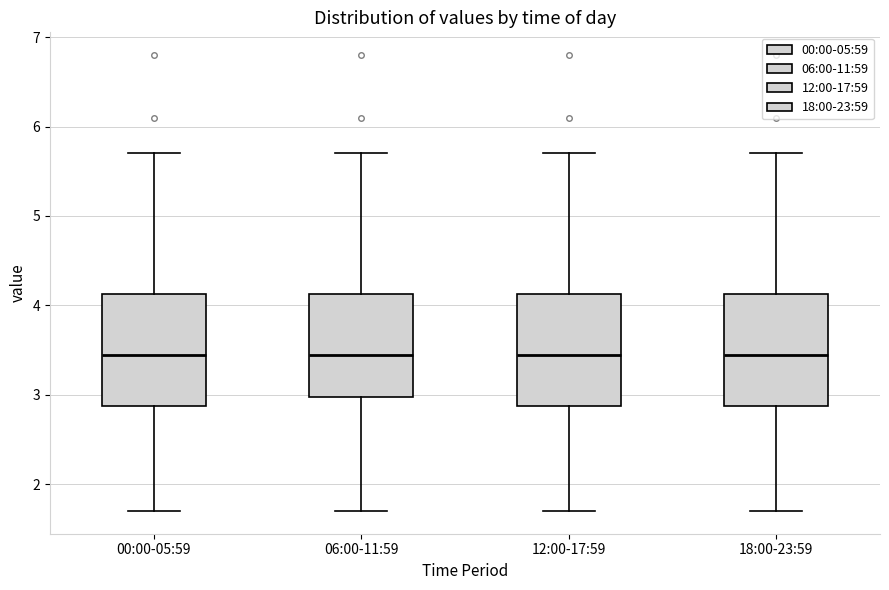

Where does the median line of the box for 12:00-17:59 sit on the y-axis? The values are not printed on the chart, so give them approximately, as read against the axis.

3.5